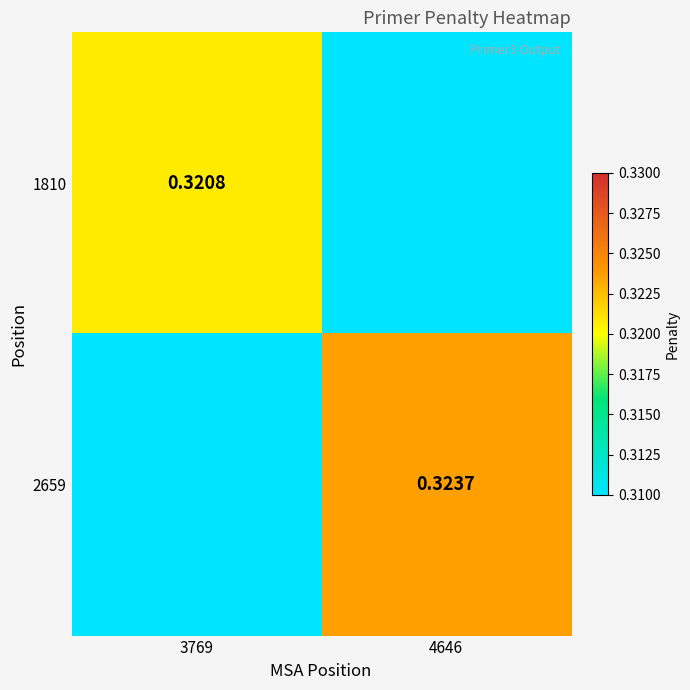

At which category does the chart reach its peak across all series?

4646